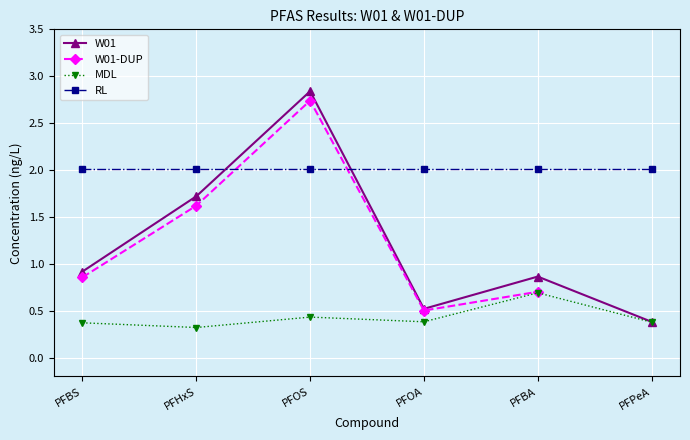

How many values are between 0 and 1?

6